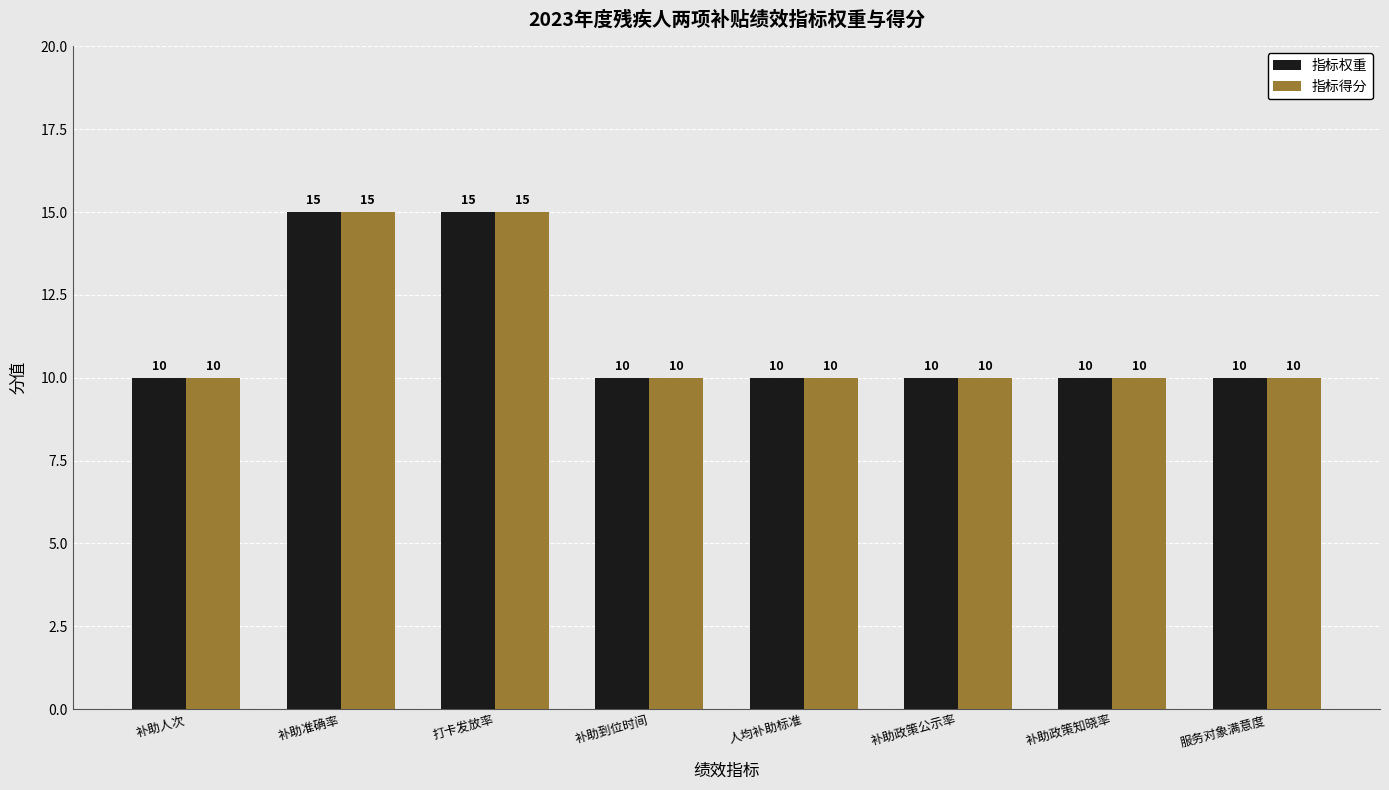

Reading right to left, extract all data points from this chart.

指标权重: 服务对象满意度=10	补助政策知晓率=10	补助政策公示率=10	人均补助标准=10	补助到位时间=10	打卡发放率=15	补助准确率=15	补助人次=10
指标得分: 服务对象满意度=10	补助政策知晓率=10	补助政策公示率=10	人均补助标准=10	补助到位时间=10	打卡发放率=15	补助准确率=15	补助人次=10